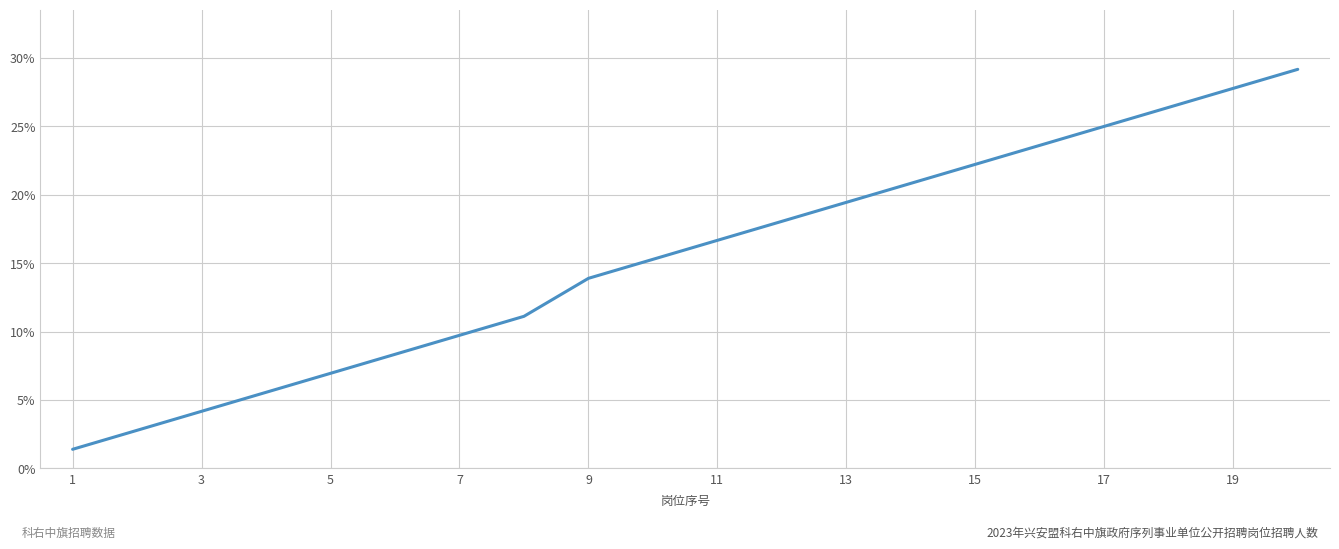

What is the average value?

0.2